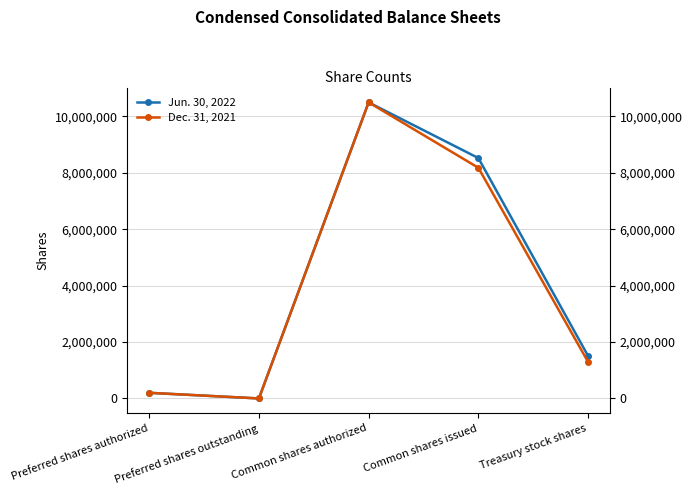

How many data points in Jun. 30, 2022 are above 1508835?

2